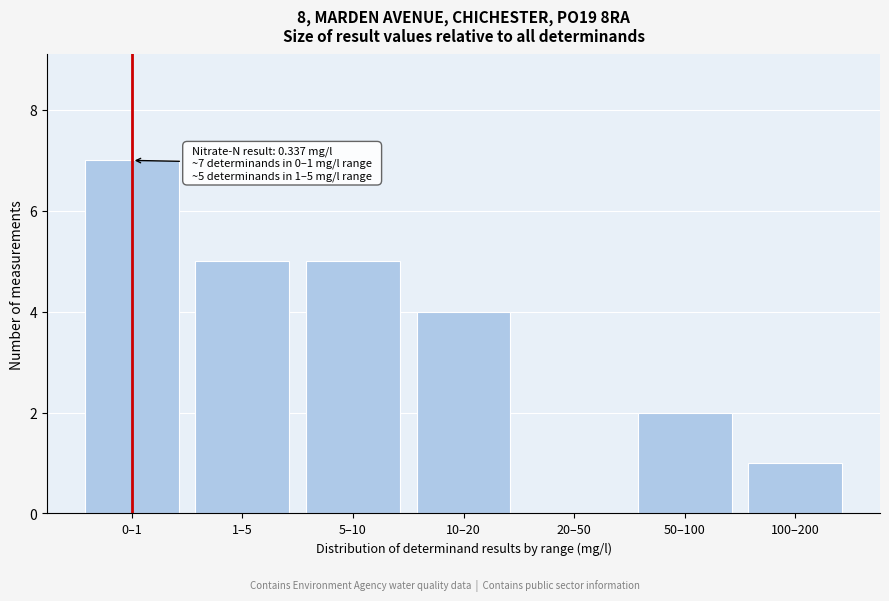

Reading left to right, transcribe all the data shown in this chart.

0–1=7	1–5=5	5–10=5	10–20=4	20–50=0	50–100=2	100–200=1